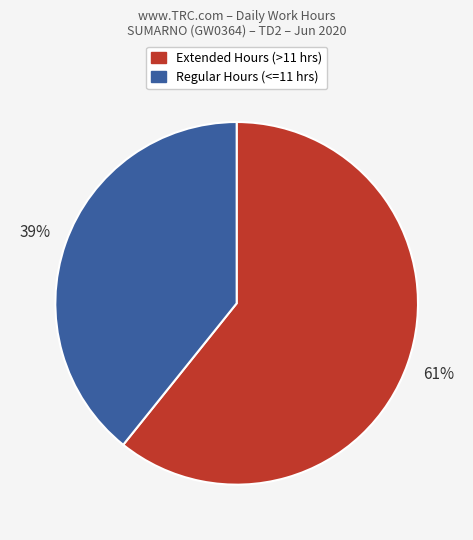

To the nearest percent, what is the average slice percentage?

50%